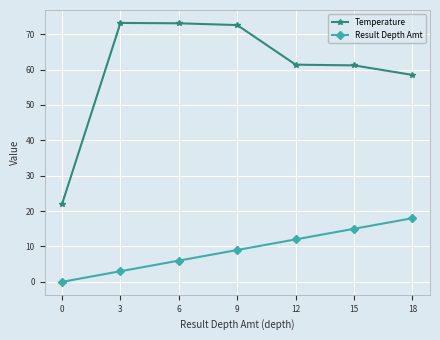

At which label is Temperature closest to 47?

18